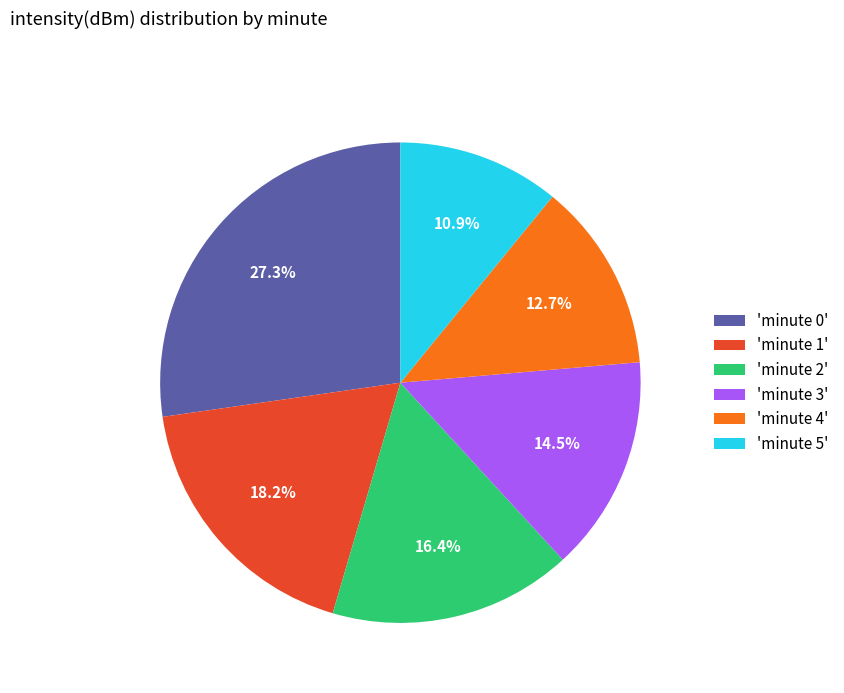

Rank the categories by value from highest to lowest.

'minute 0', 'minute 1', 'minute 2', 'minute 3', 'minute 4', 'minute 5'